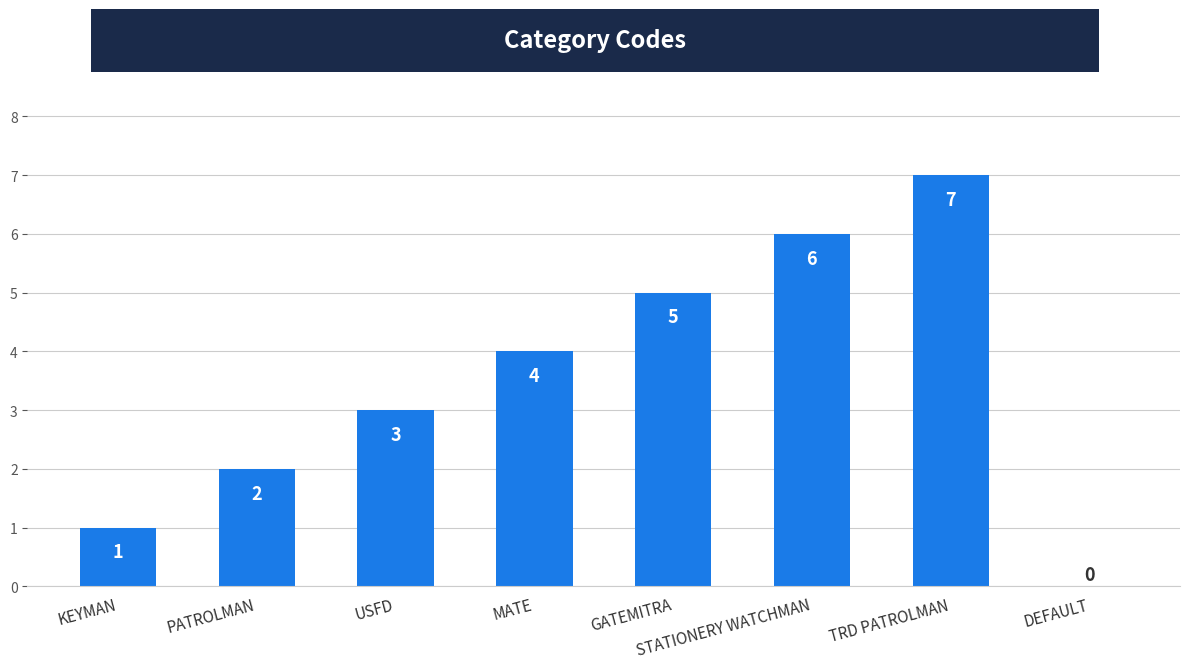

How many values are above zero?

7